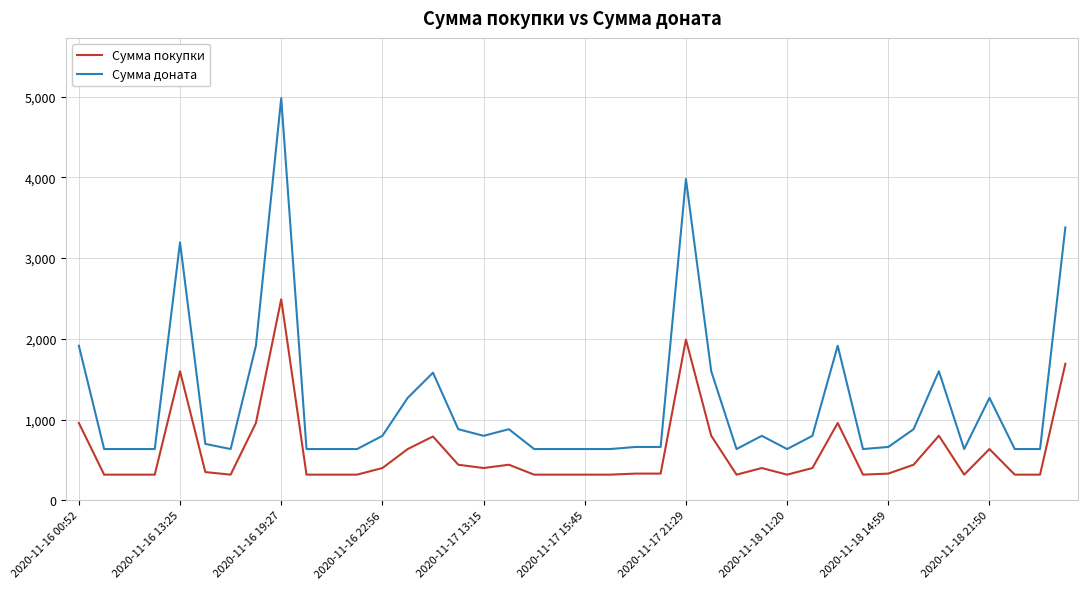

Which series has the largest range (max minus min)?

Сумма доната